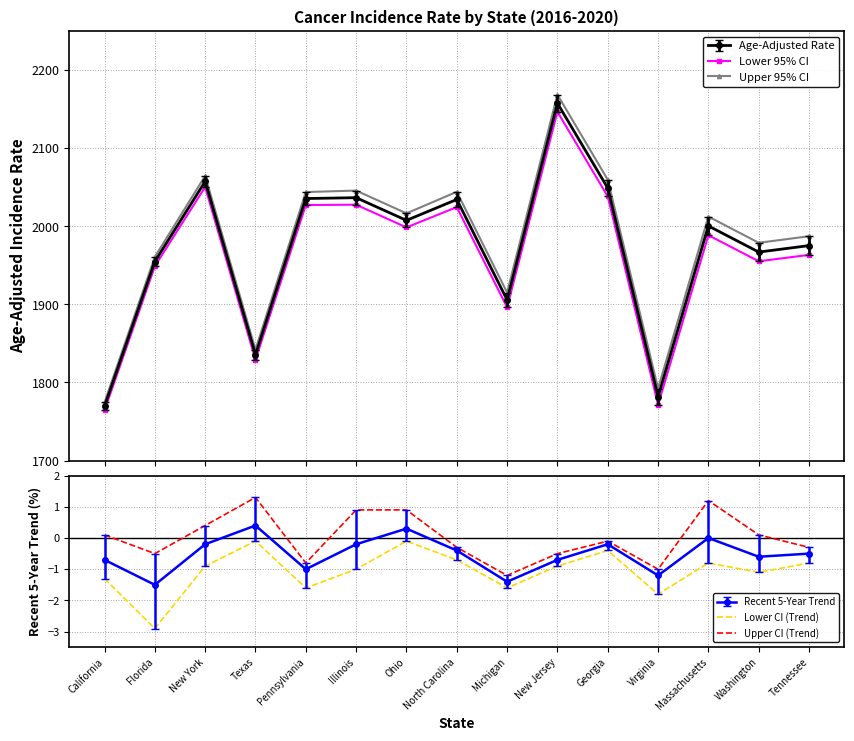

At which category is the sum across all series the highest?

New Jersey